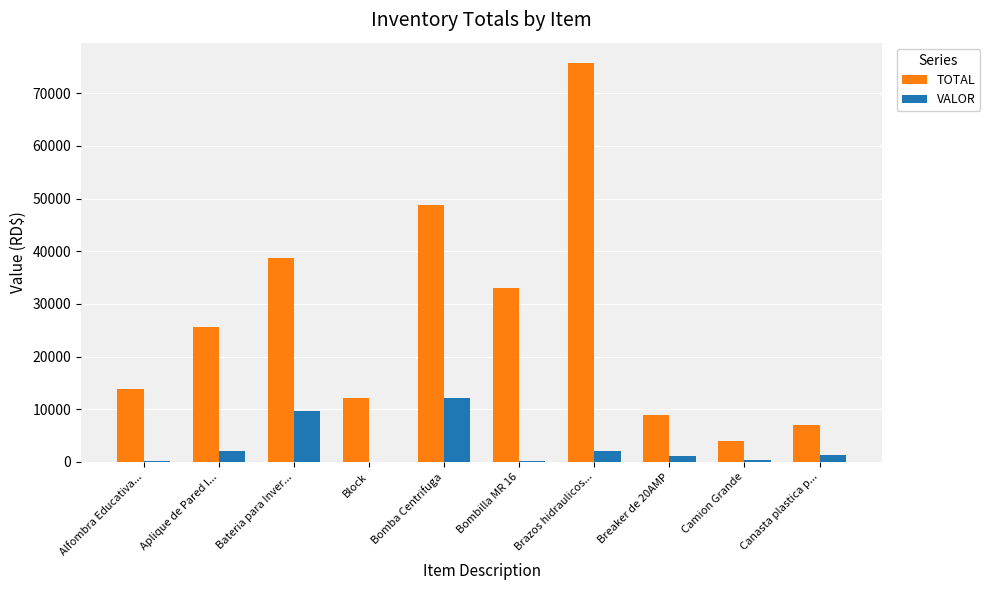

How many values in the VALOR series exceed 1411?

5